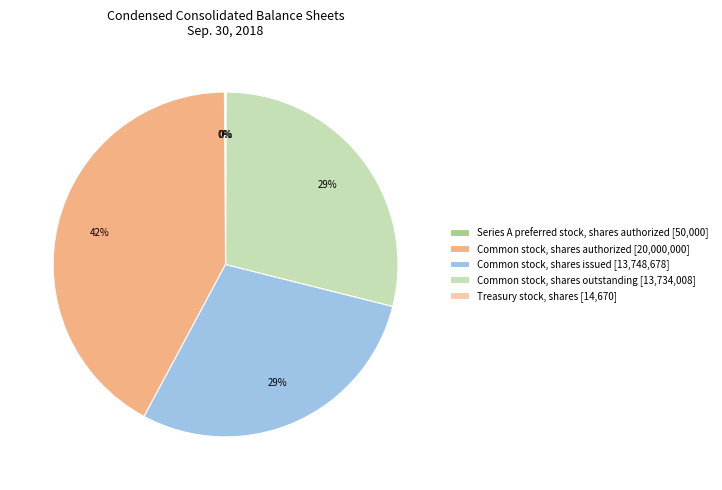

To the nearest percent, what percentage of the pie is Common stock, shares issued [13,748,678]?

29%